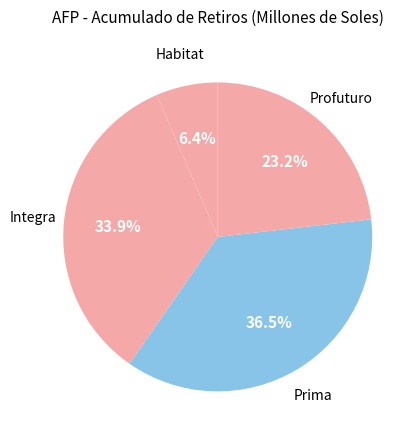

Is it true that Prima is 24% of the pie?

False